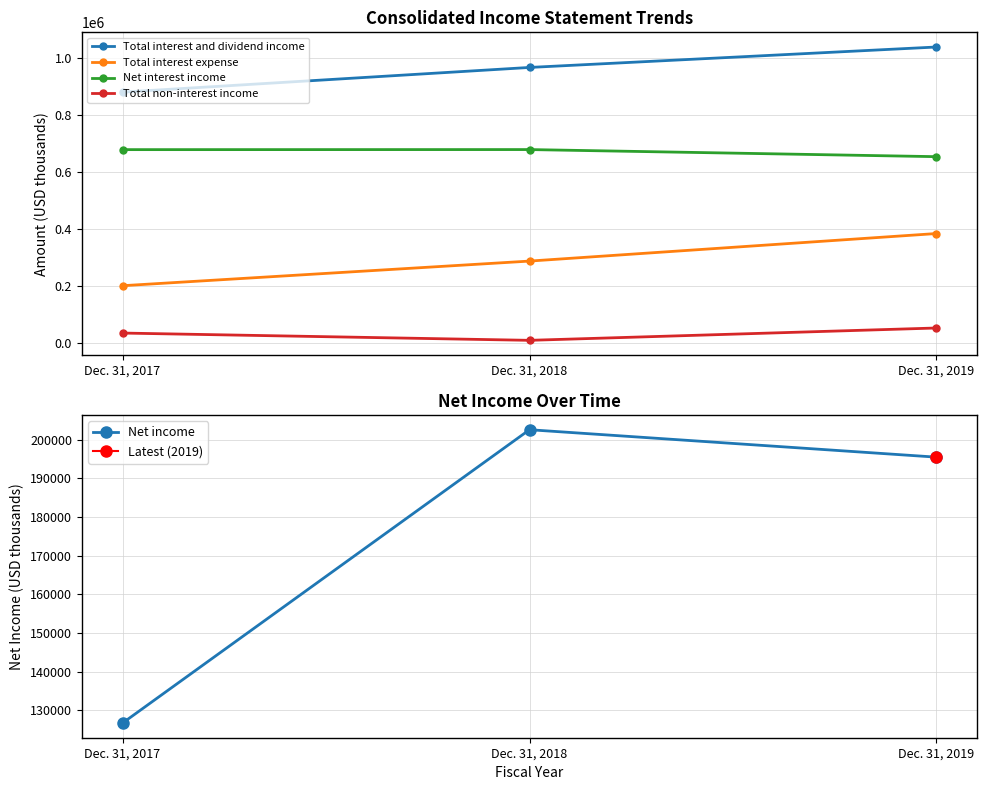

Reading left to right, transcribe all the data shown in this chart.

Total interest and dividend income: Dec. 31, 2017=881683	Dec. 31, 2018=968416	Dec. 31, 2019=1040219
Total interest expense: Dec. 31, 2017=201907	Dec. 31, 2018=288399	Dec. 31, 2019=385146
Net interest income: Dec. 31, 2017=679776	Dec. 31, 2018=680017	Dec. 31, 2019=655073
Total non-interest income: Dec. 31, 2017=35637	Dec. 31, 2018=10081	Dec. 31, 2019=53413
Net income: Dec. 31, 2017=126744	Dec. 31, 2018=202576	Dec. 31, 2019=195484